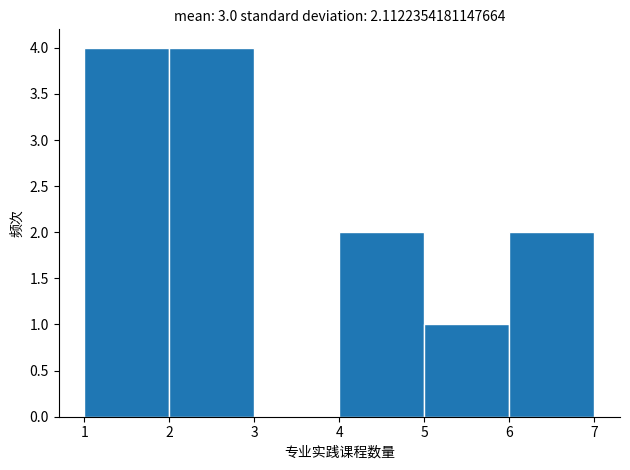

Reading left to right, list every bar in this chart as the range it spans on the x-axis followed by its height. The values are not printed on the chart, so give them approximately, as read against the axis.

1 to 2: 4
2 to 3: 4
3 to 4: 0
4 to 5: 2
5 to 6: 1
6 to 7: 2